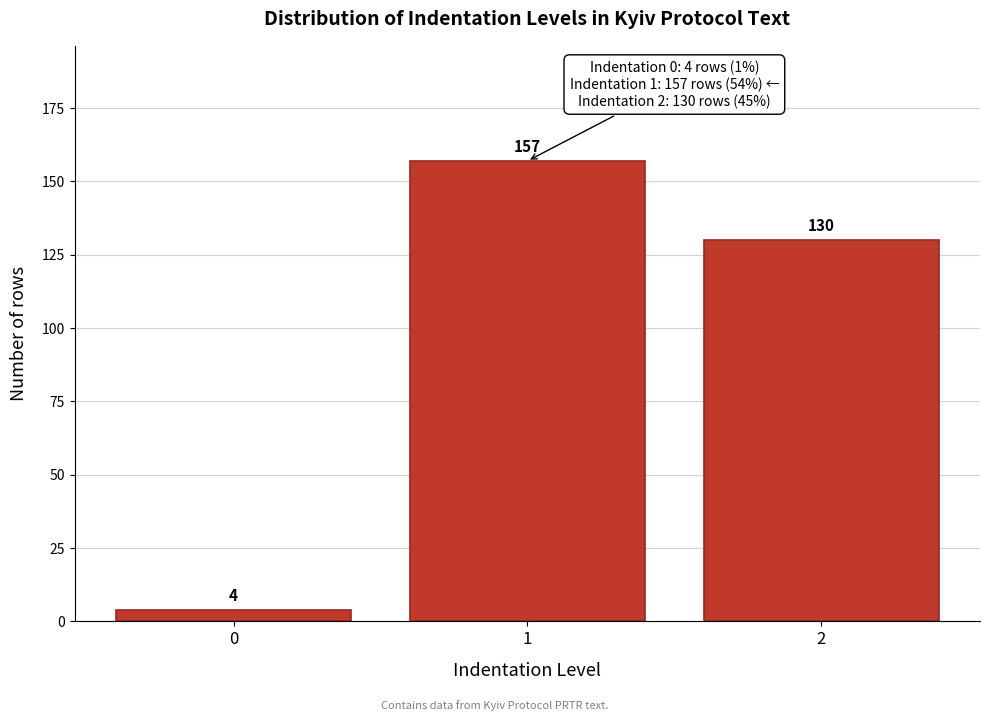

Reading right to left, list all the values displayed in this chart.

2=130	1=157	0=4